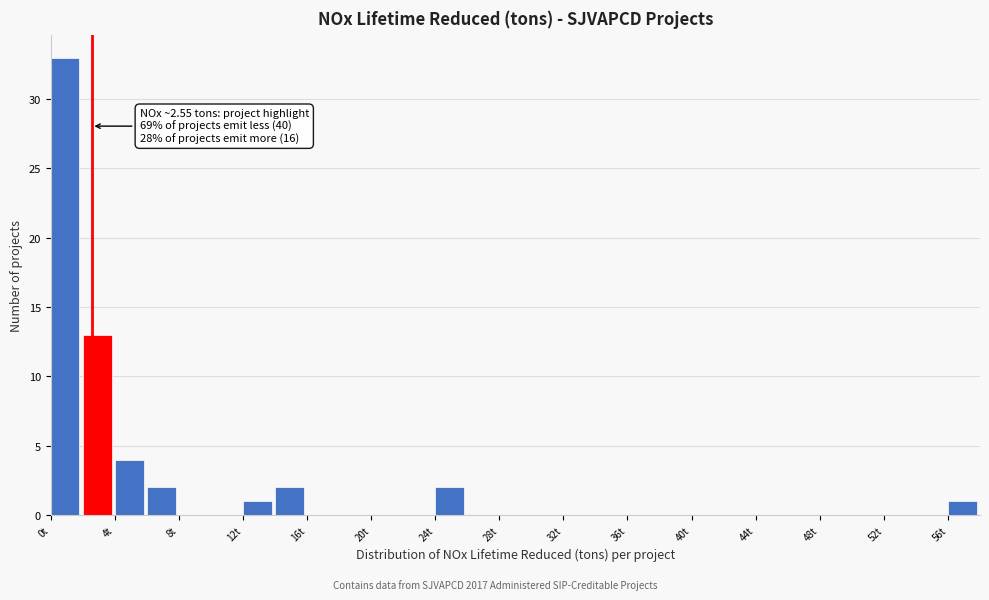

Which range on the x-axis has the tallest bar?

0 to 2